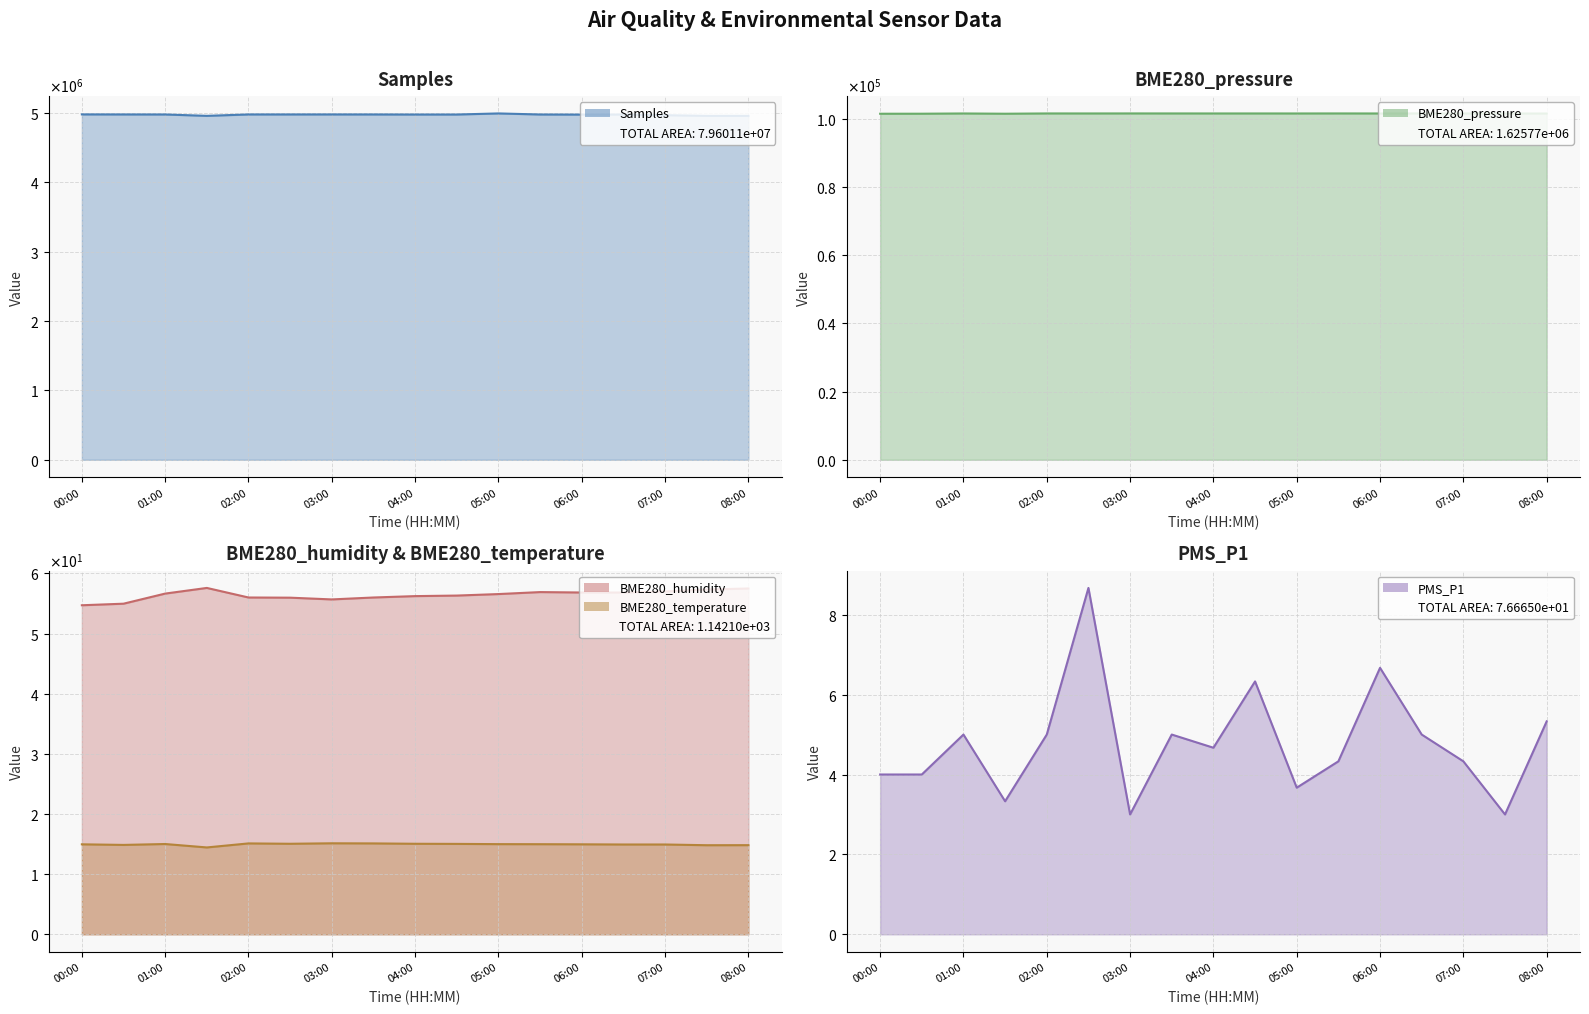

Rank the series by their maximum value, from highest to lowest.

Samples (line), BME280_pressure (line), BME280_humidity (line), BME280_temperature (line), PMS_P1 (line)